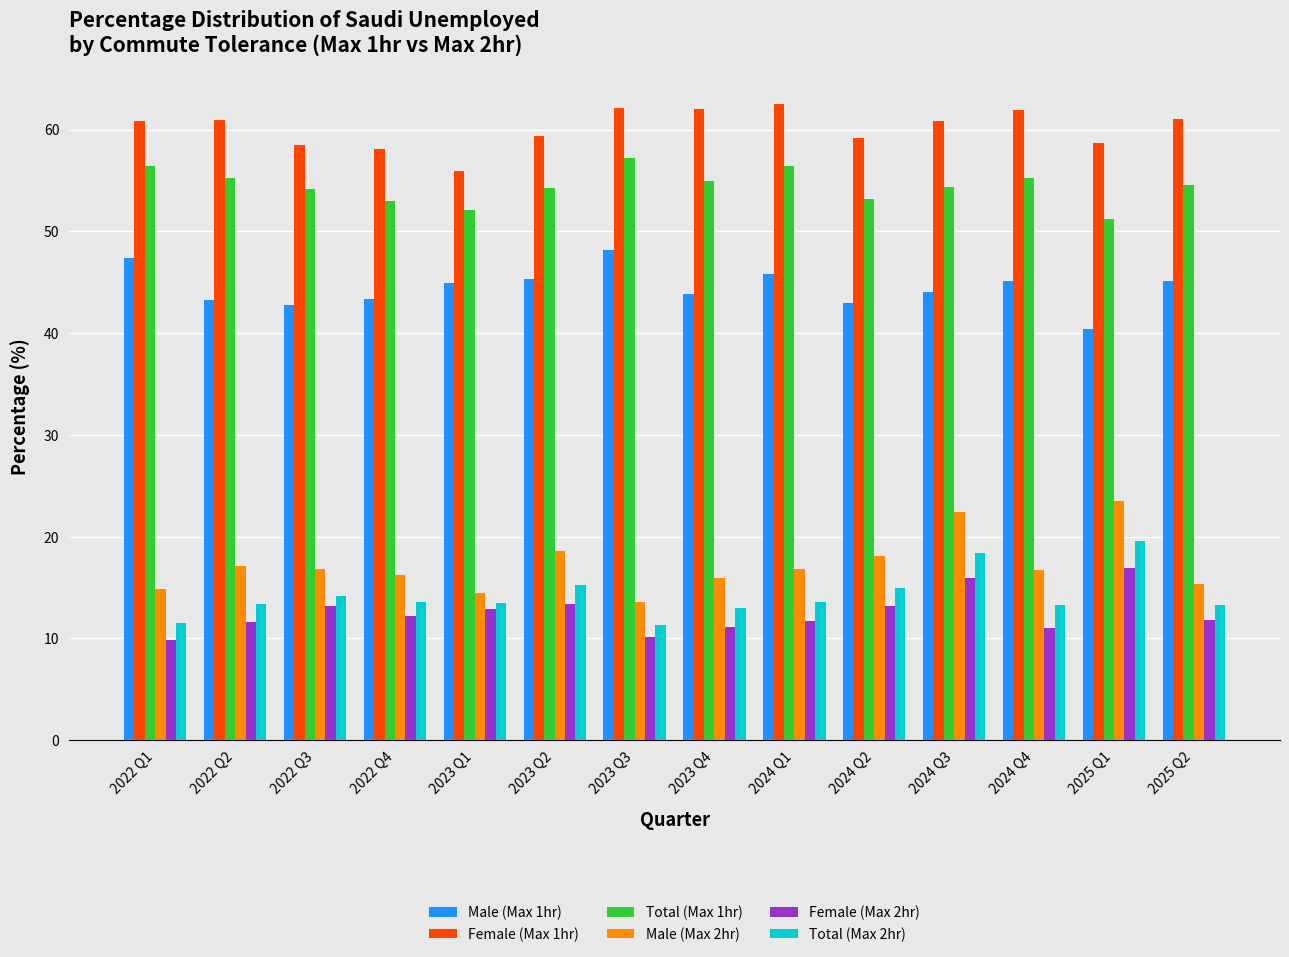

What is the difference between the highest and lowest values at 2022 Q1?

51.1